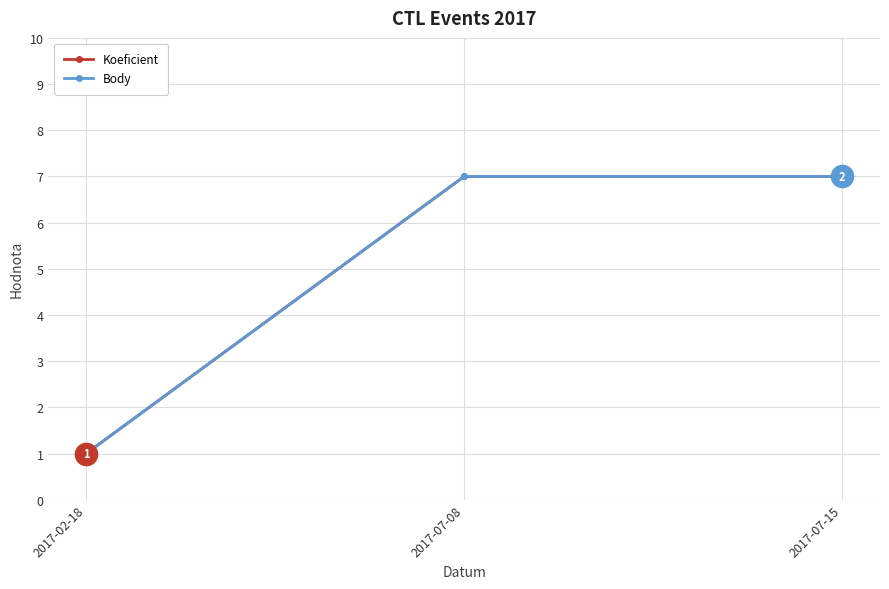

What position from the left is 2017-02-18?

1